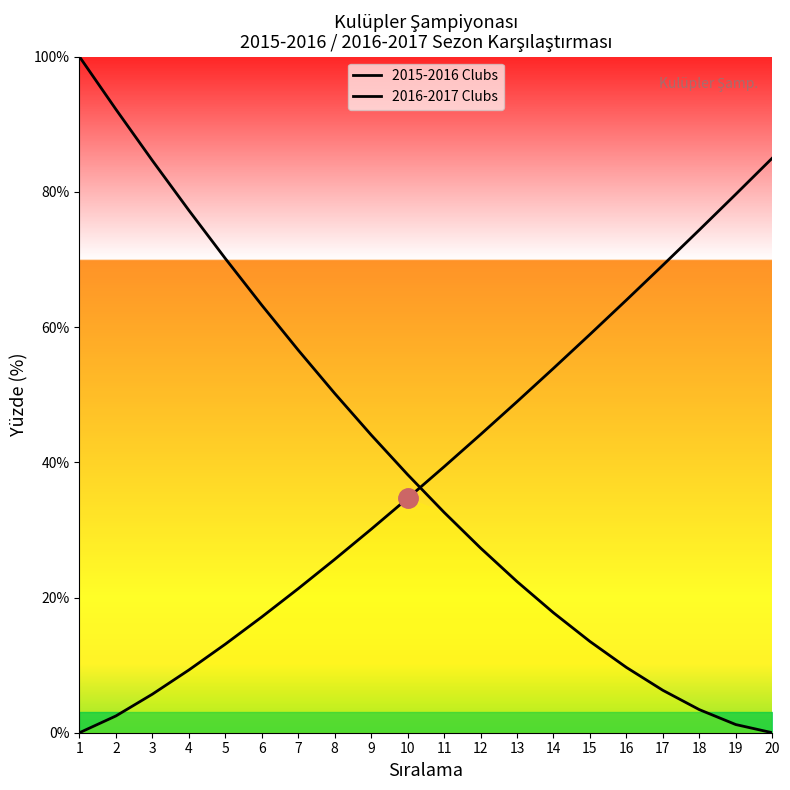

How many series are shown in this chart?

2